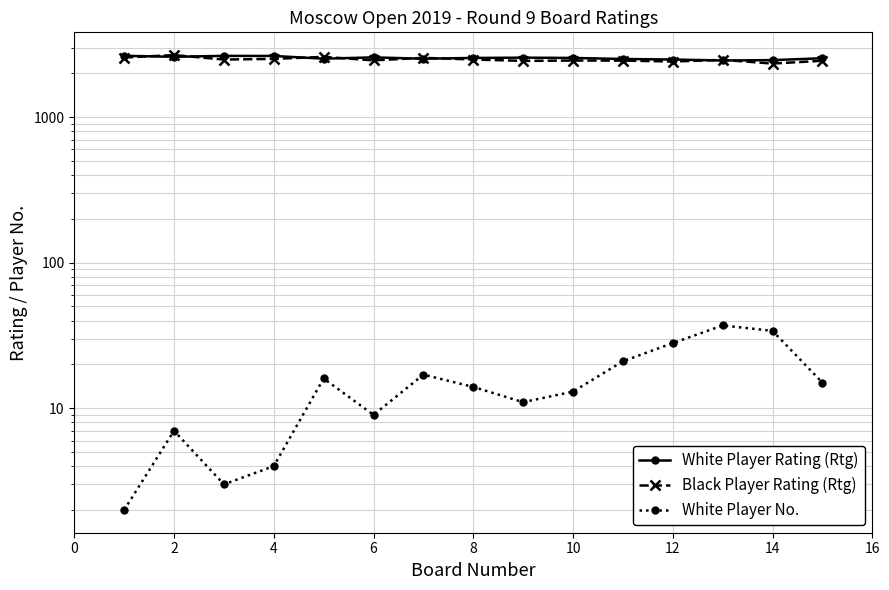

How many lines are shown in the chart?

3